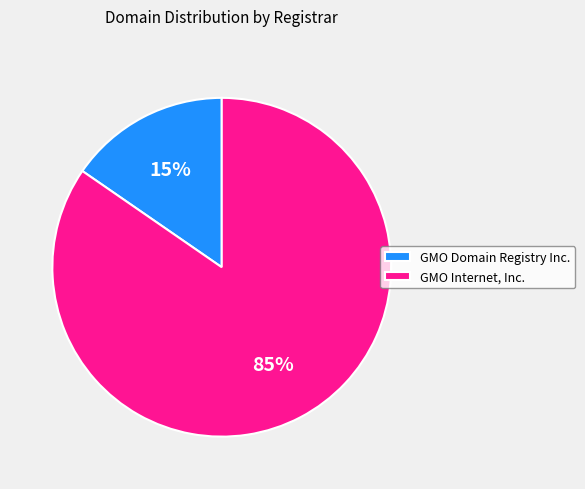

What is the smallest slice in the pie chart?

GMO Domain Registry Inc.